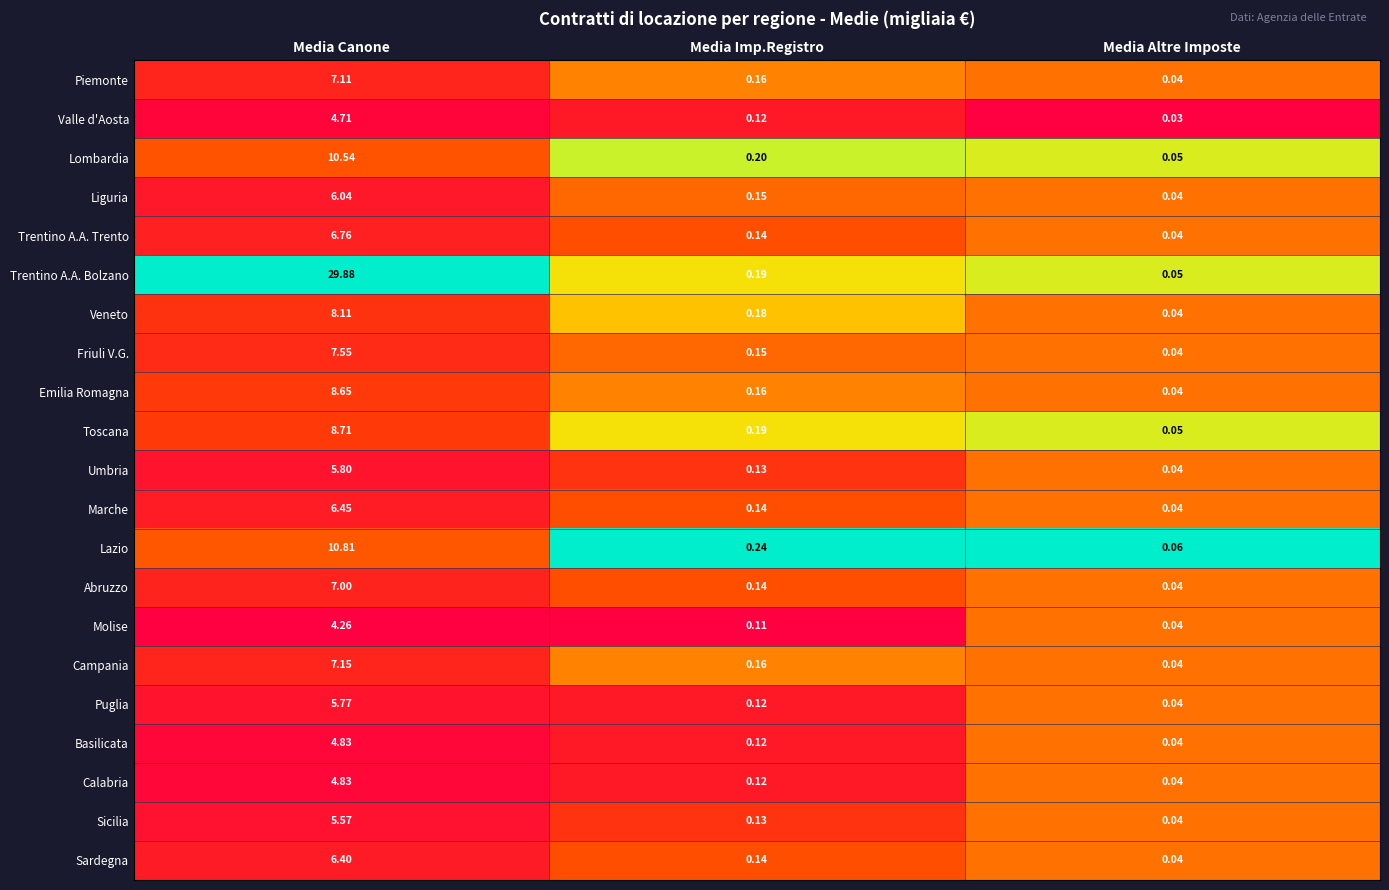

At which category is the sum across all series the highest?

Media Canone